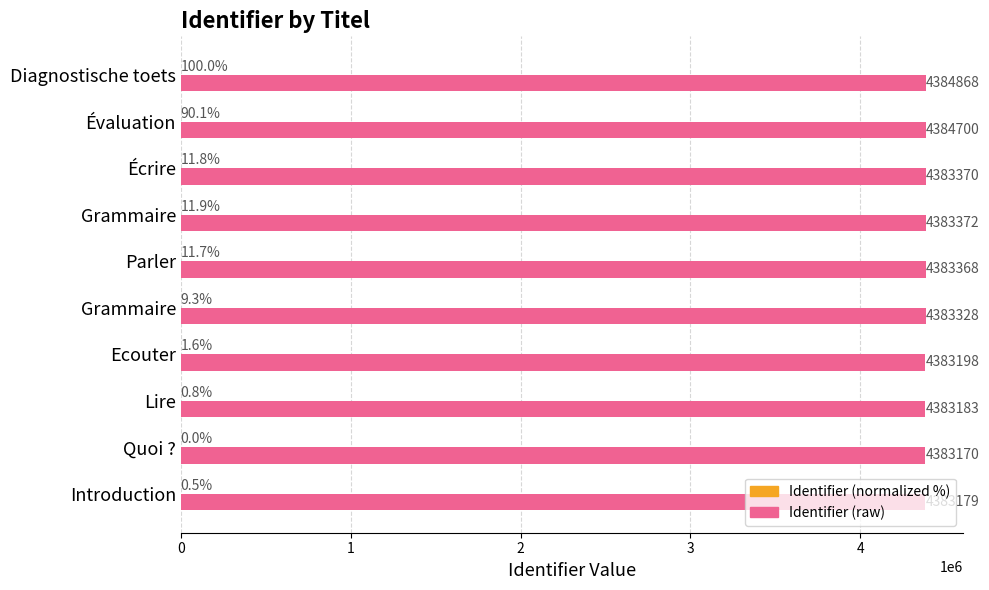

Reading left to right, extract all data points from this chart.

Identifier (normalized %): 0.5	0.0	0.8	1.6	9.3	11.7	11.9	11.8	90.1	100.0
Identifier (raw): 4383179.0	4383170.0	4383183.0	4383198.0	4383328.0	4383368.0	4383372.0	4383370.0	4384700.0	4384868.0